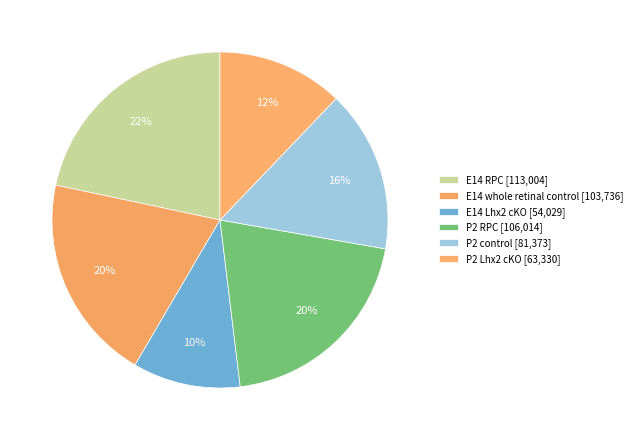

To the nearest percent, what is the average slice percentage?

17%